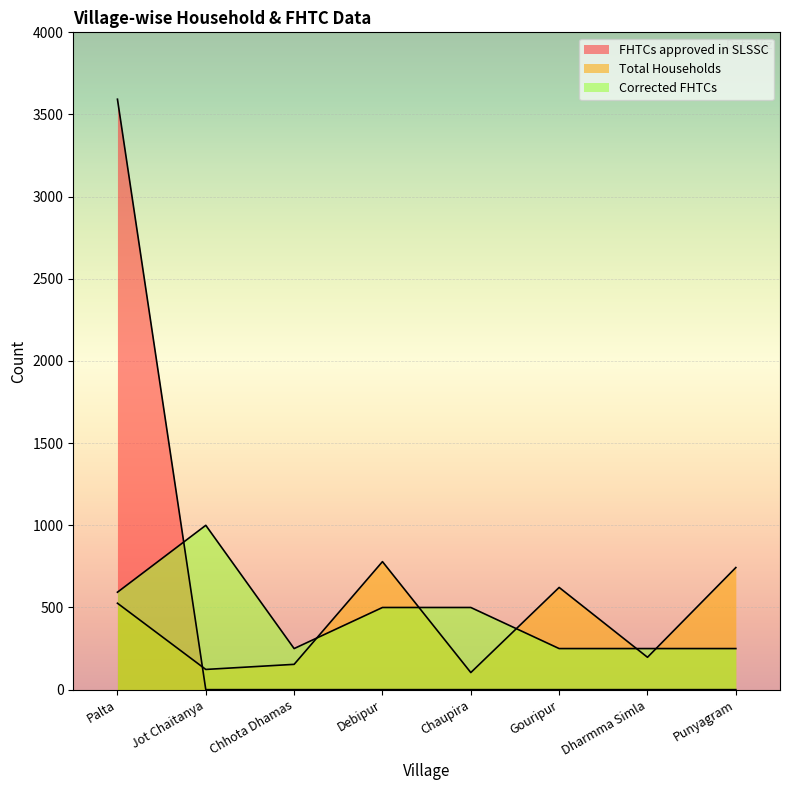

Where do Total Households and FHTCs approved in SLSSC first cross each other?

Palta and Jot Chaitanya